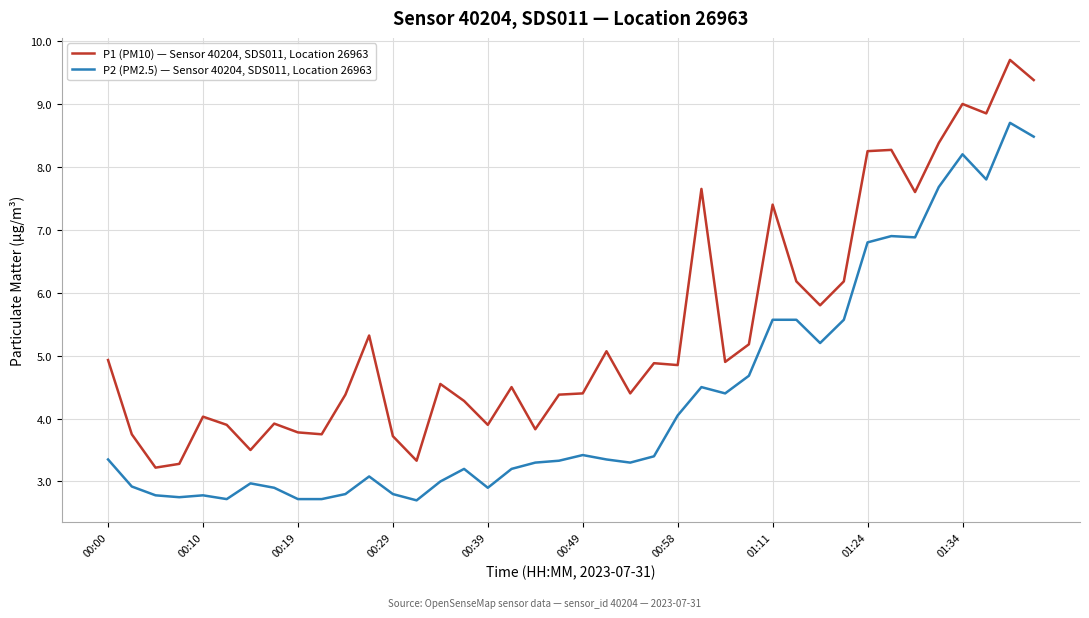

Which series has the largest total across all categories?

P1 (PM10) — Sensor 40204, SDS011, Location 26963